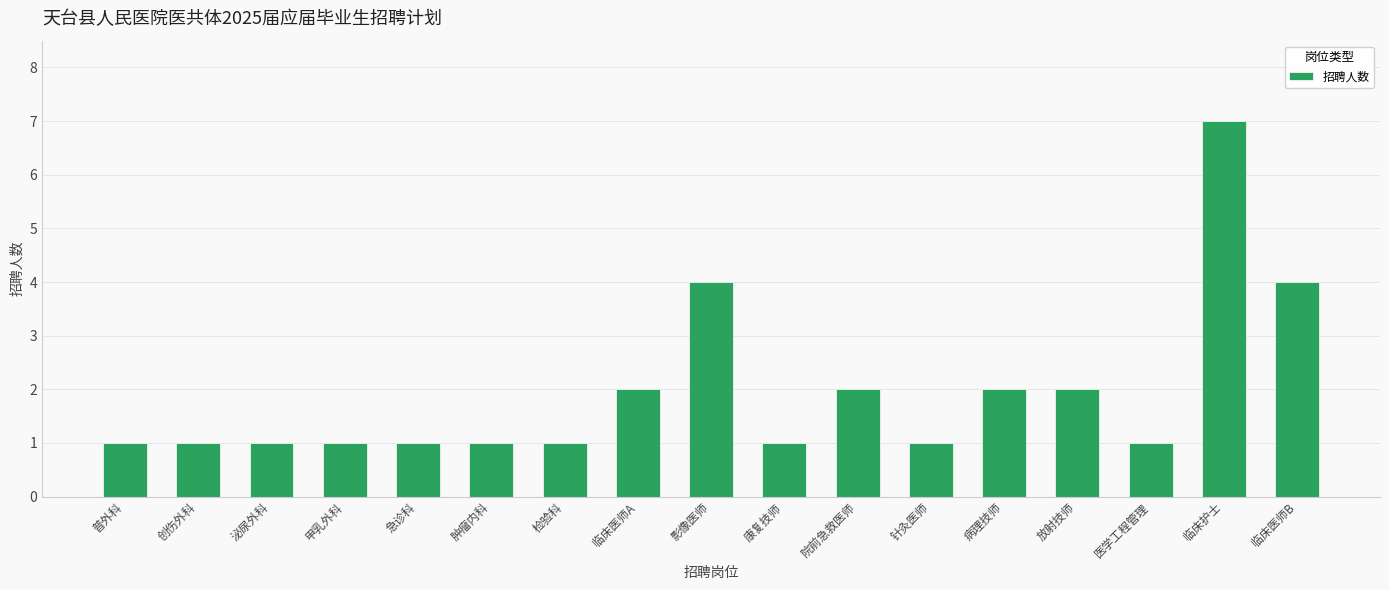

The chart shows a value of 4 at 影像医师. True or false?

True